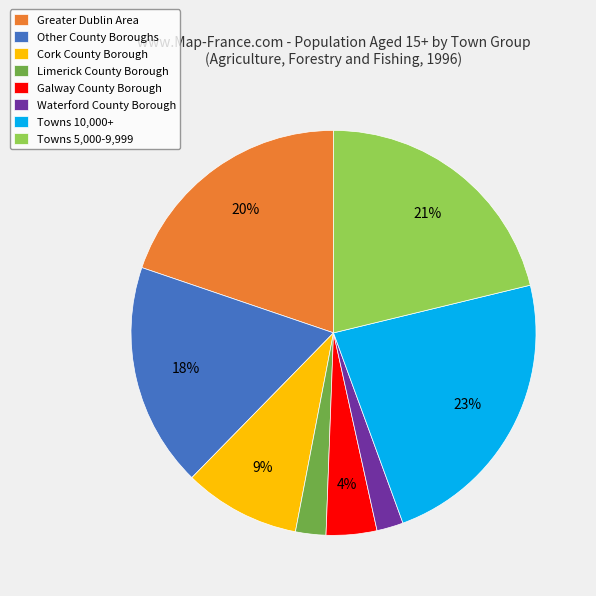

To the nearest percent, what percentage of the pie is Galway County Borough?

4%